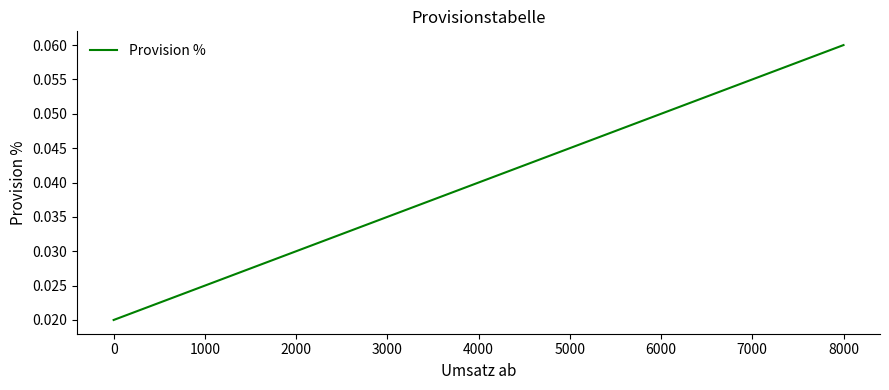

Which has a higher value, 0 or 4000?

4000